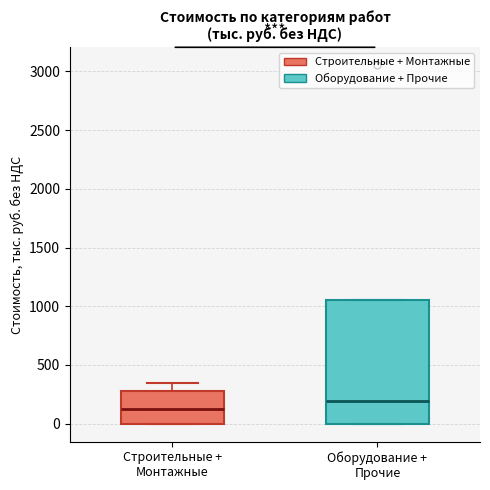

Reading left to right, read every box against the y-axis: the position of its median line, the range the box covers, and the ends of its whiskers. The values are not printed on the chart, so give them approximately, as read against the axis.

Строительные + Монтажные: median 150, box 0 to 300, whiskers 0 to 350
Оборудование + Прочие: median 200, box 0 to 1050, whiskers 0 to 1050